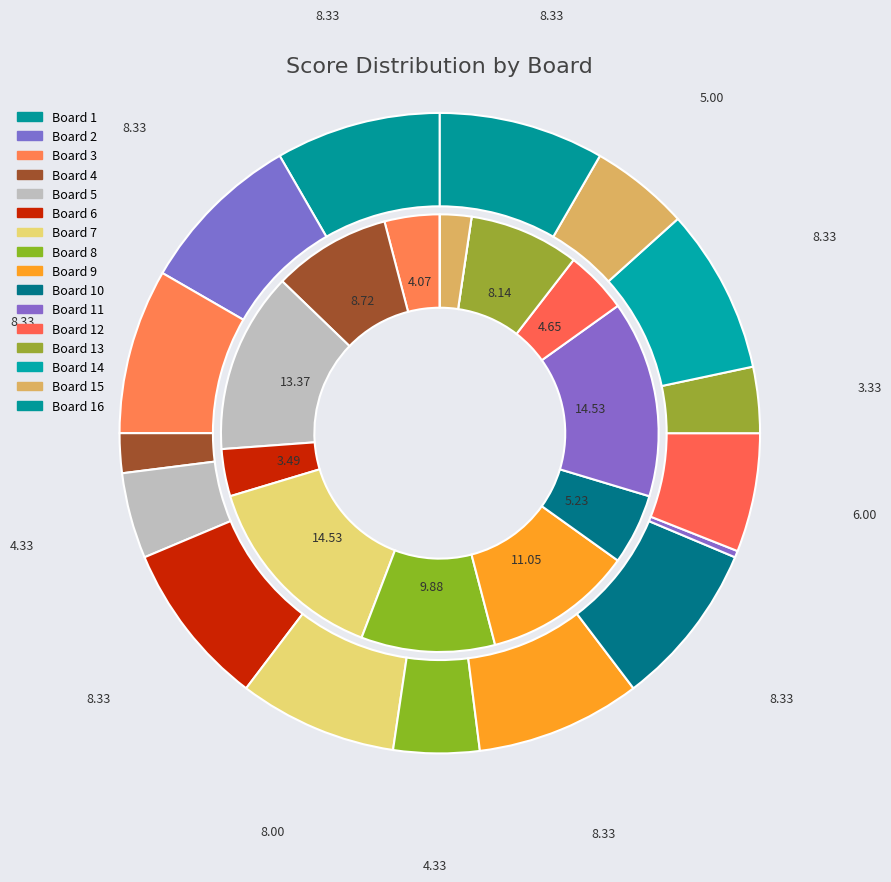

What percentage do 3 and 4 together represent?

10.3%